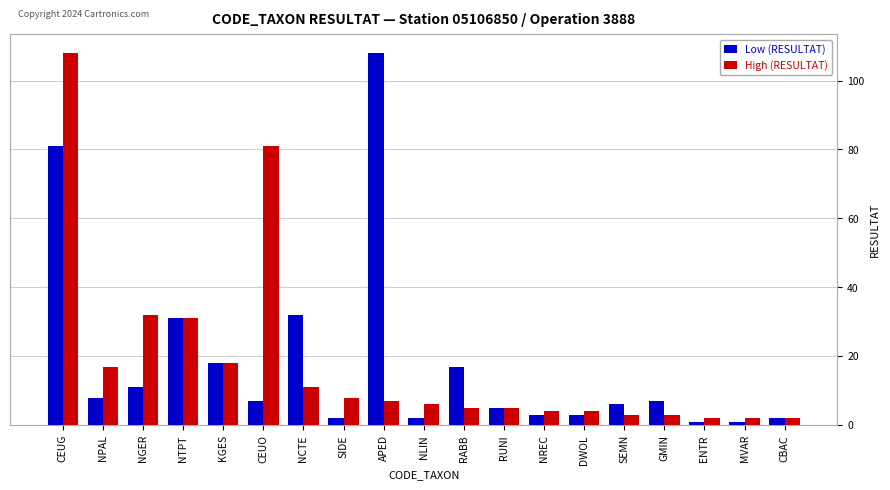

What is the sum of all High (RESULTAT) values?

349